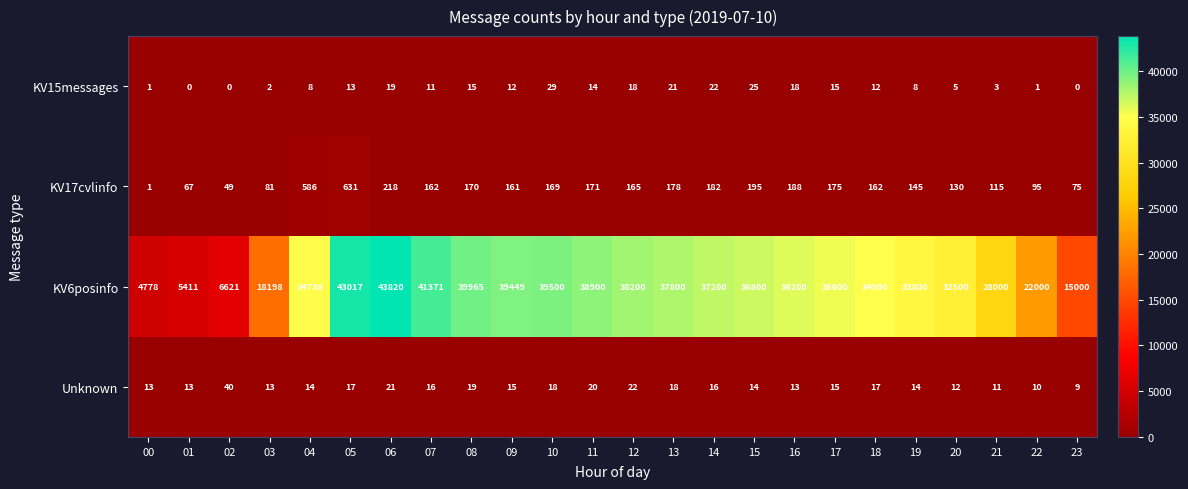

What is the difference between the highest and lowest values at 22?

21999